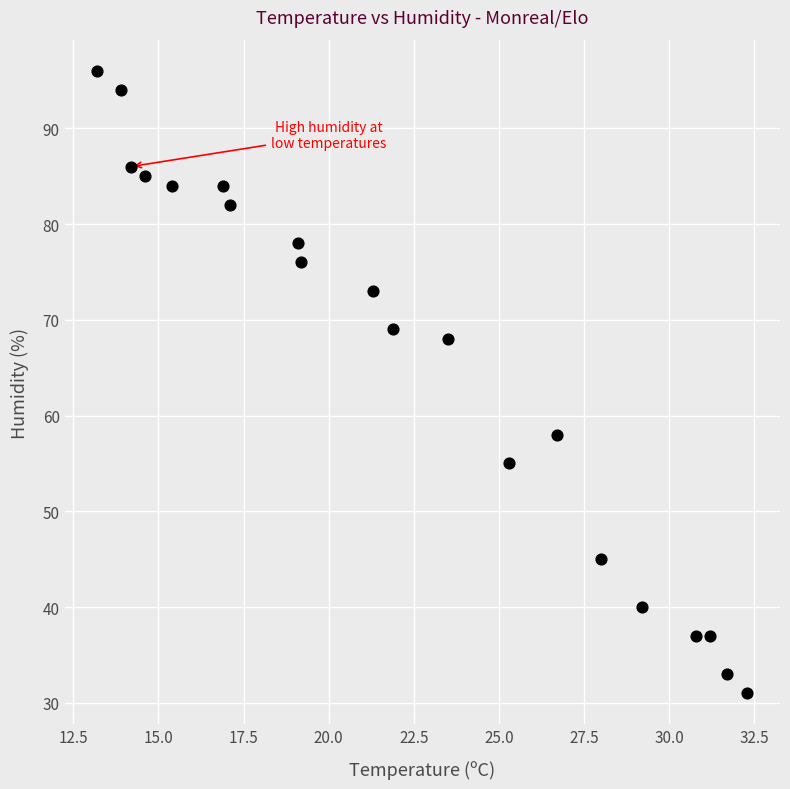

What is the range of Y values (max minus min)?

65